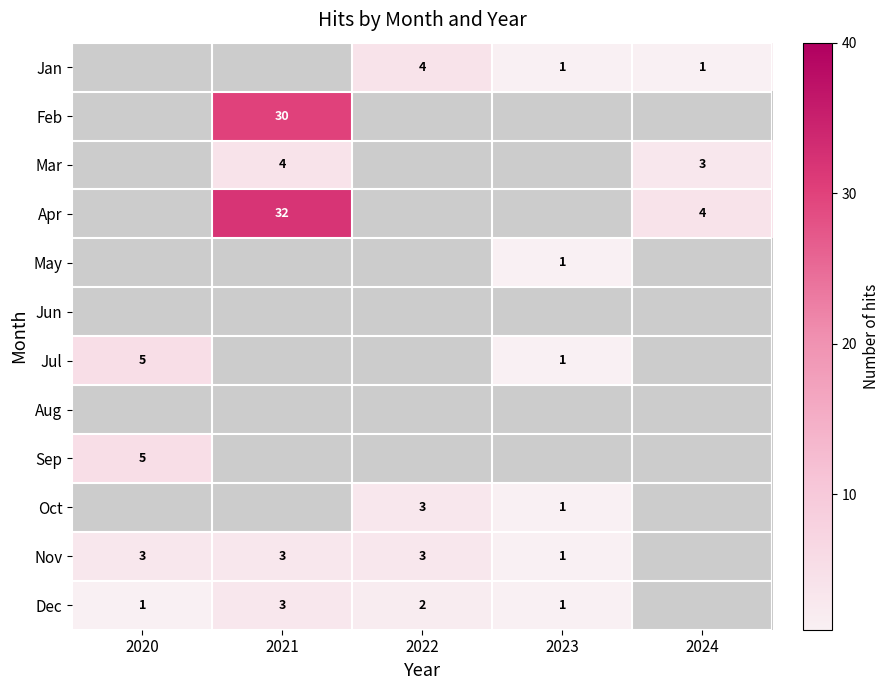

True or false: Jul has a value of 5 at 2020.

True